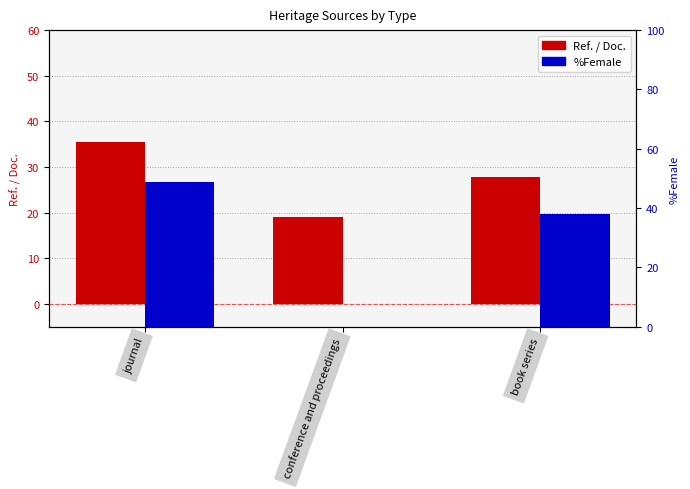

What is the approximate value of Ref. / Doc. at conference and proceedings?

19.0